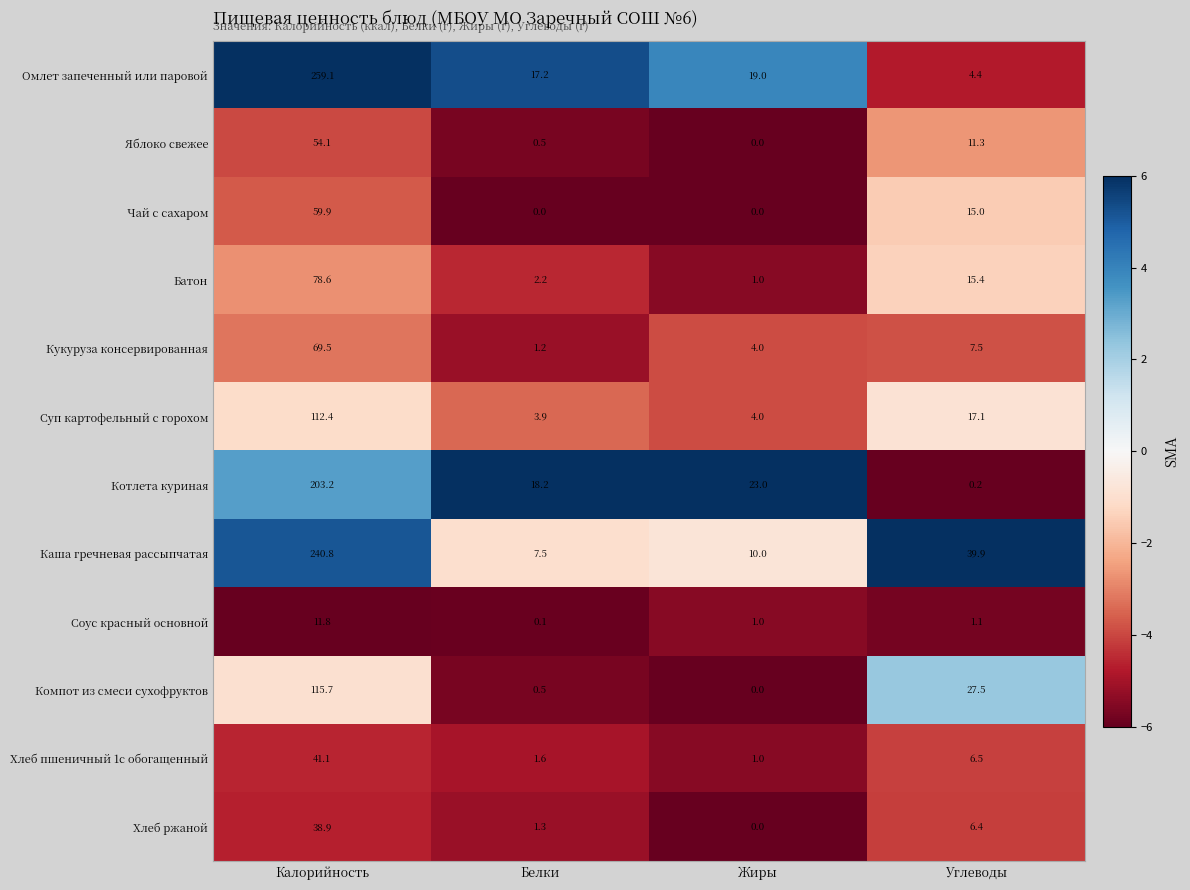

What is the sum of all Соус красный основной values?

14.0